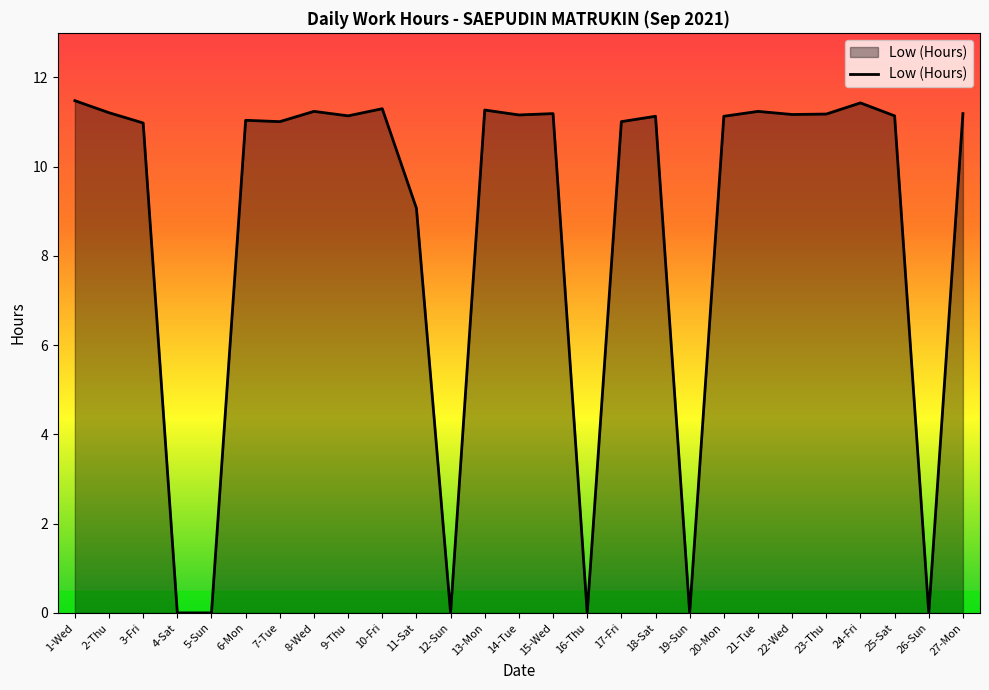

What is the greatest value displayed?

11.5